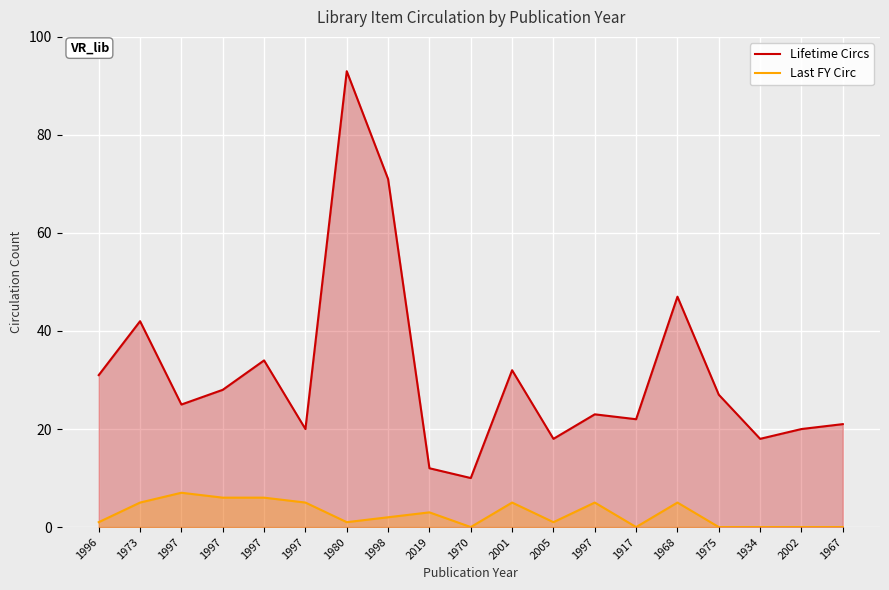

Which series has the largest range (max minus min)?

Lifetime Circs